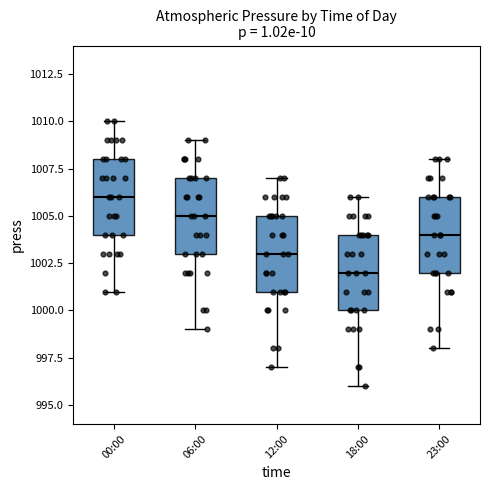

Reading left to right, read every box against the y-axis: the position of its median line, the range the box covers, and the ends of its whiskers. The values are not printed on the chart, so give them approximately, as read against the axis.

00:00: median 1006, box 1004 to 1008, whiskers 1001 to 1010
06:00: median 1005, box 1003 to 1007, whiskers 999 to 1009
12:00: median 1003, box 1001 to 1005, whiskers 997 to 1007
18:00: median 1002, box 1000 to 1004, whiskers 996 to 1006
23:00: median 1004, box 1002 to 1006, whiskers 998 to 1008